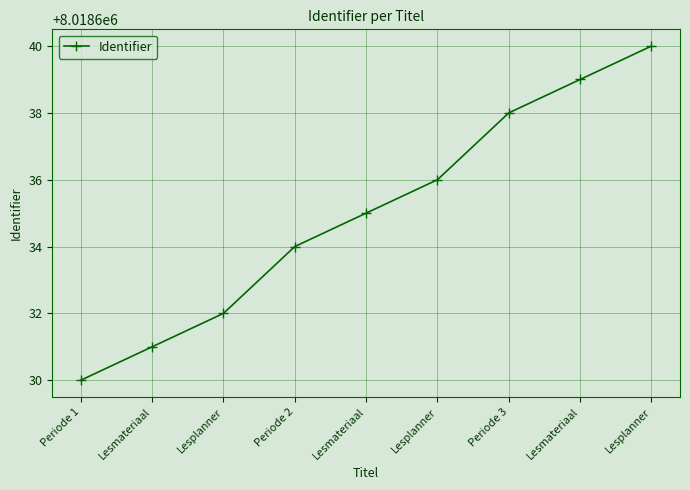

List the labels in order of value, smallest first.

Periode 1, Lesmateriaal, Lesplanner, Periode 2, Lesmateriaal, Lesplanner, Periode 3, Lesmateriaal, Lesplanner